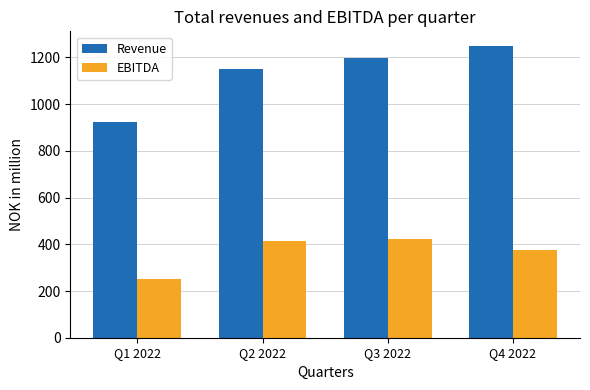

Rank the series by their maximum value, from lowest to highest.

EBITDA, Revenue